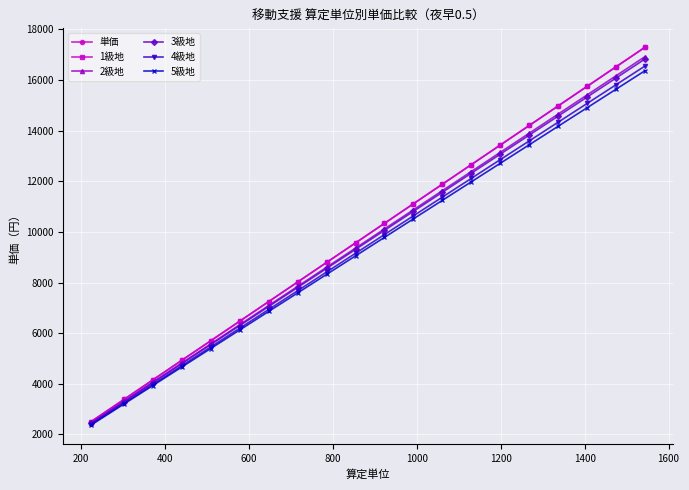

List the series in order of their peak value, lowest first.

5級地, 4級地, 3級地, 2級地, 単価, 1級地